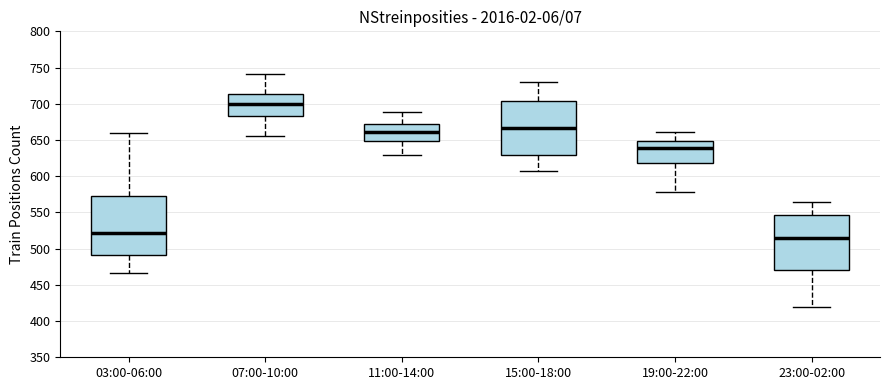

Reading left to right, read every box against the y-axis: the position of its median line, the range the box covers, and the ends of its whiskers. The values are not printed on the chart, so give them approximately, as read against the axis.

03:00-06:00: median 520, box 490 to 570, whiskers 465 to 660
07:00-10:00: median 700, box 685 to 715, whiskers 655 to 740
11:00-14:00: median 660, box 650 to 675, whiskers 630 to 690
15:00-18:00: median 665, box 630 to 705, whiskers 605 to 730
19:00-22:00: median 640, box 620 to 650, whiskers 580 to 660
23:00-02:00: median 515, box 470 to 545, whiskers 420 to 565